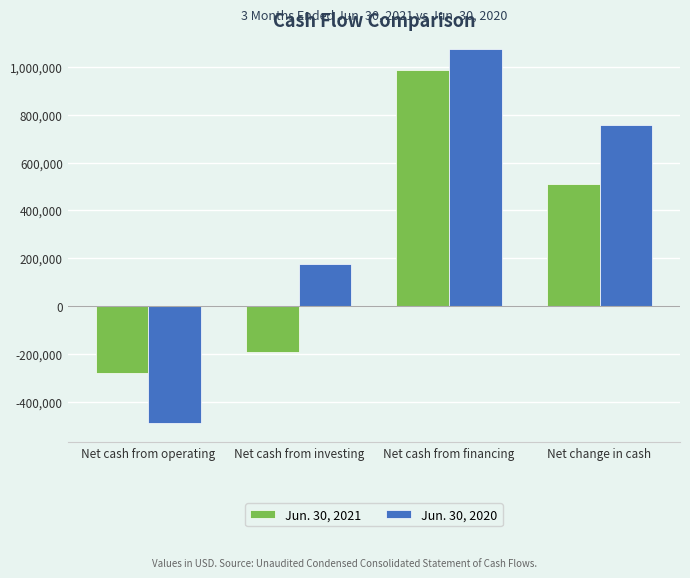

Where does the Jun. 30, 2020 series first go above 759101?

Net cash from financing